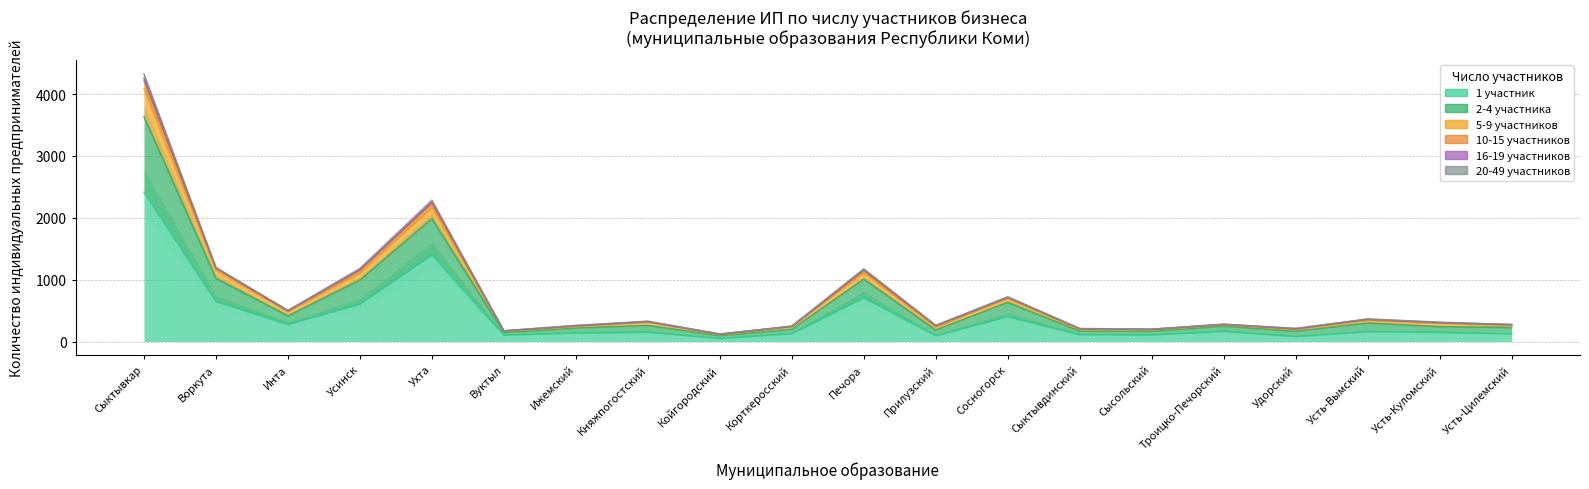

In 5-9 участников, how many points are higher than both neighbors (excluding endpoints)?

6